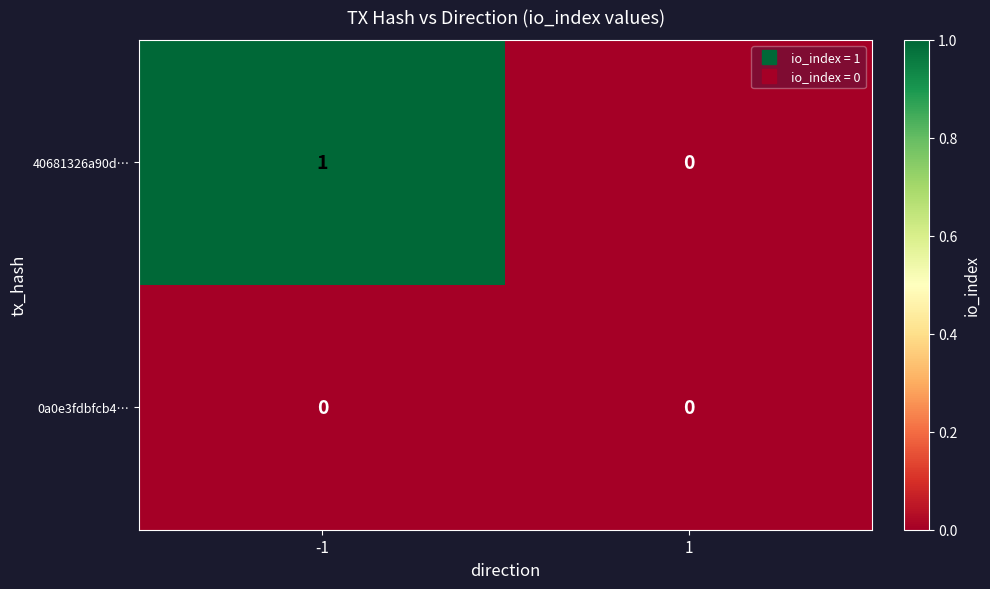

Reading right to left, transcribe all the data shown in this chart.

40681326a90d…: 1=0	-1=1
0a0e3fdbfcb4…: 1=0	-1=0